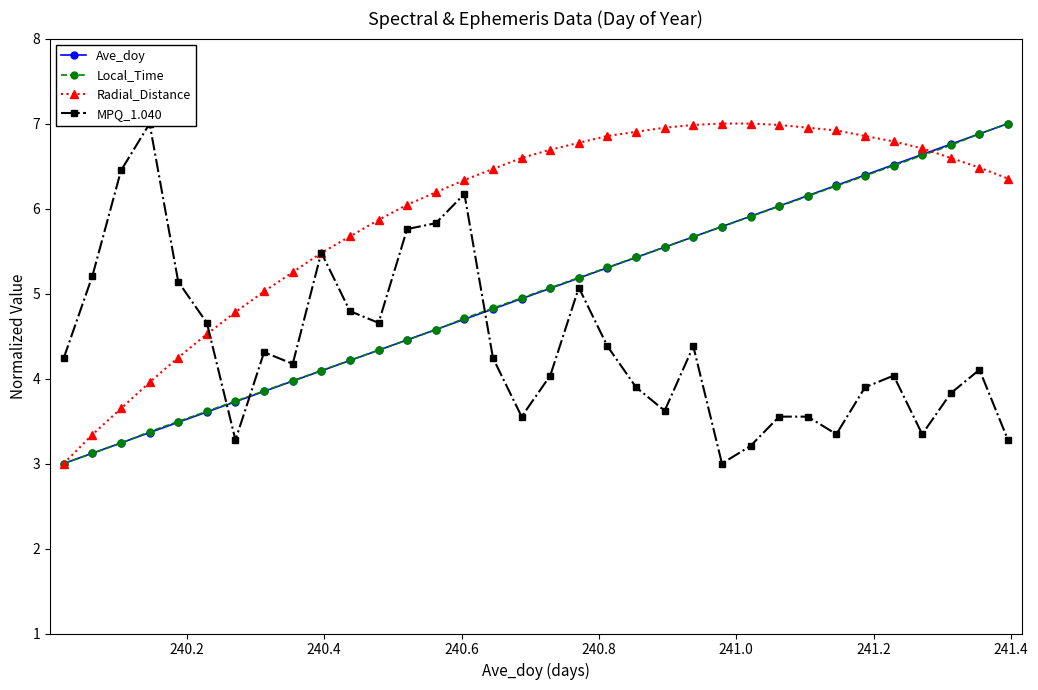

What is the maximum value for Radial_Distance?

7.0